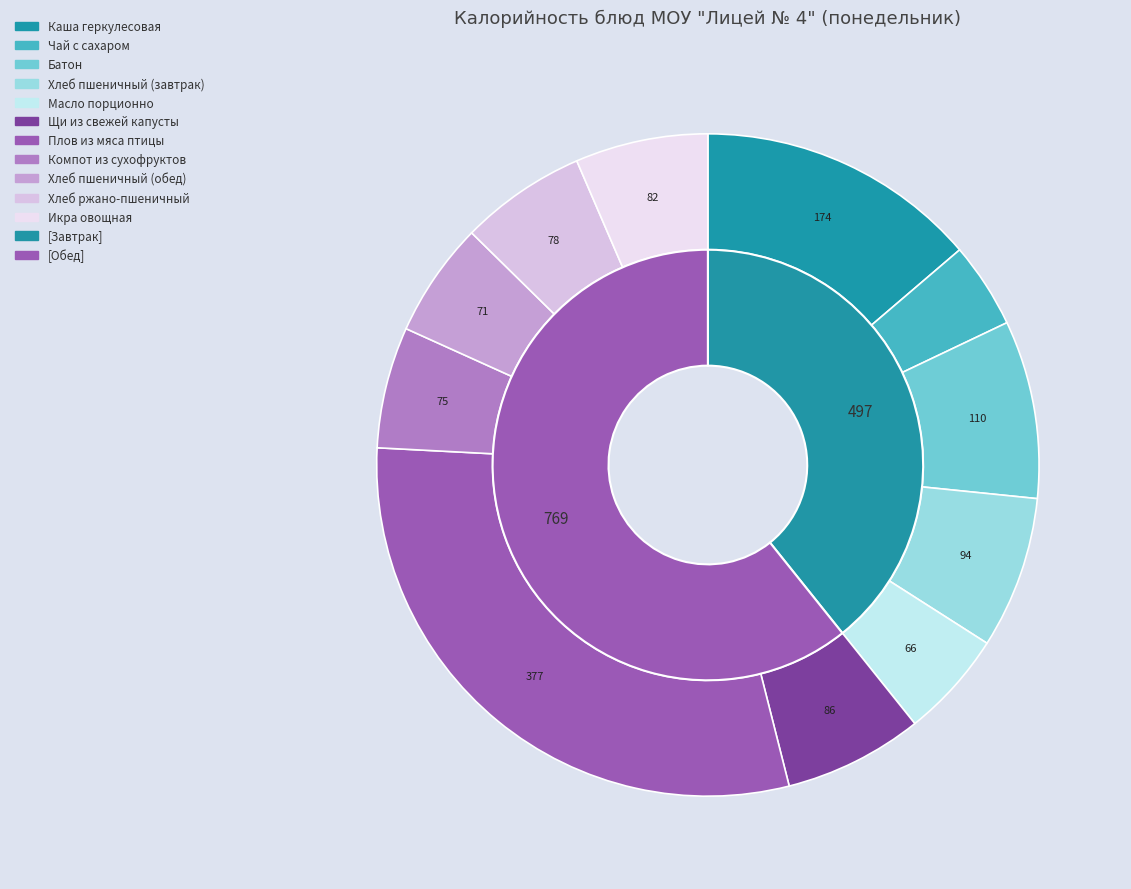

Combined, do Щи из свежей капусты and Хлеб пшеничный (завтрак) account for over 50%?

No